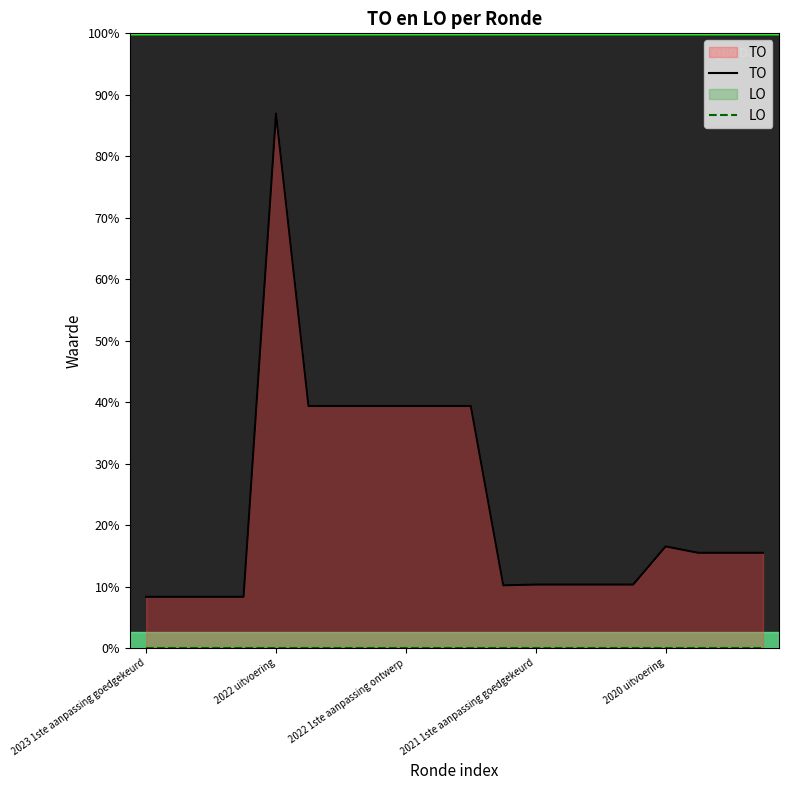

Does the chart display data point markers on the line(s)?

No